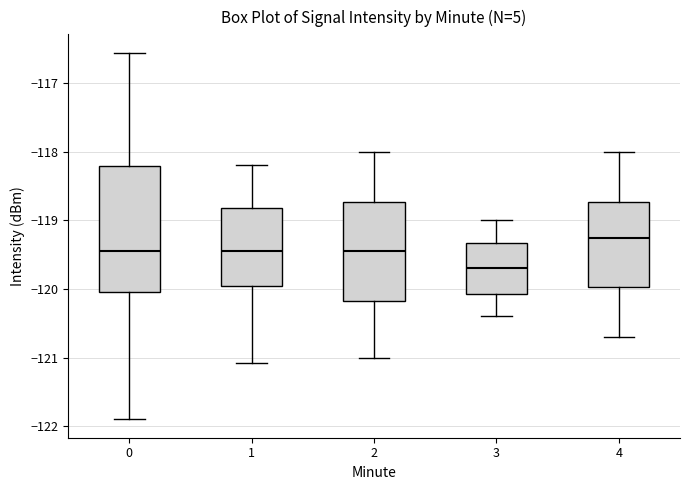

Which box's median line is the highest?

4